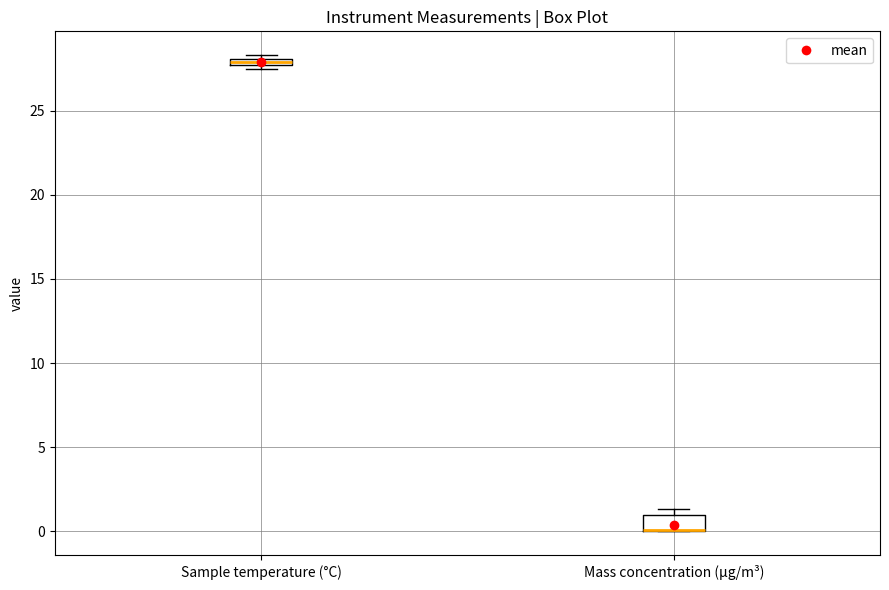

Where is the lower edge of the box for Mass concentration (μg/m³) on the y-axis? The values are not printed on the chart, so give them approximately, as read against the axis.

0.0